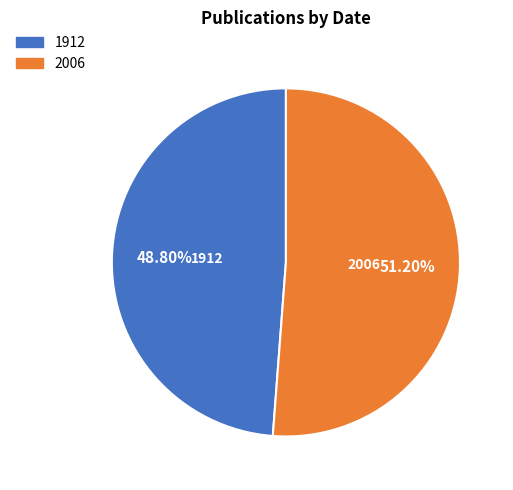

Rank the categories by value from lowest to highest.

1912, 2006